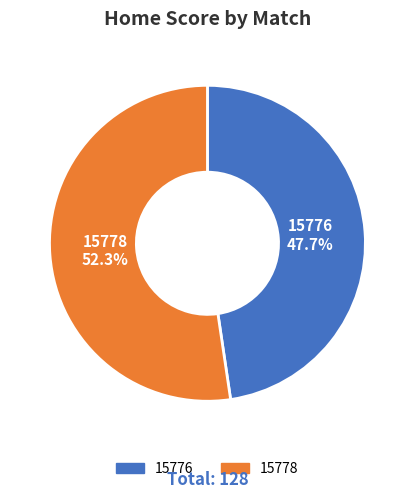

Is it true that 15776 is 57% of the pie?

False